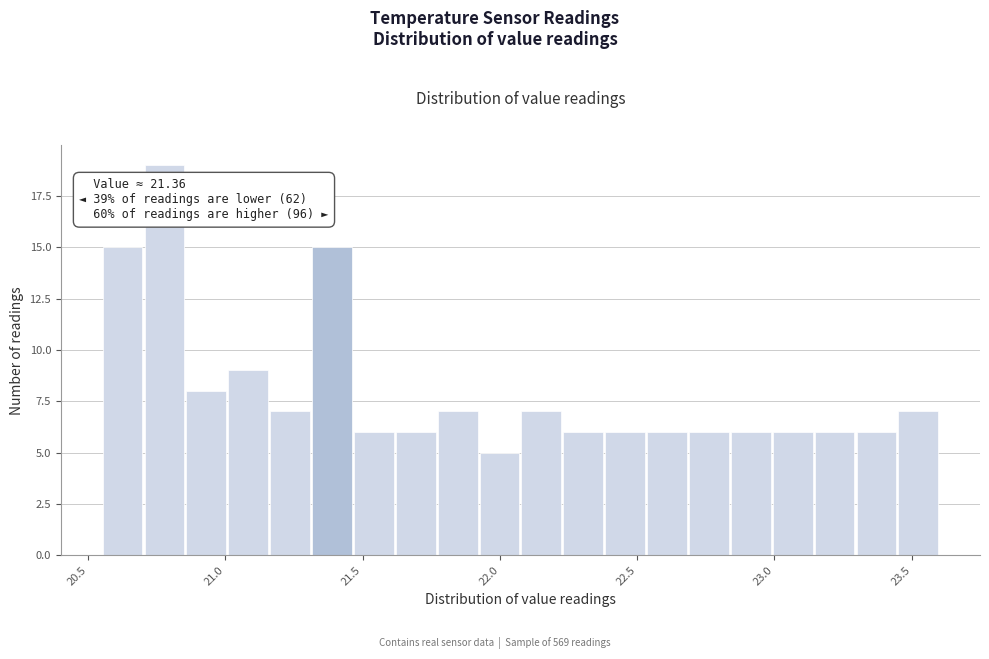

Around what value on the x-axis is the tallest bar? Give the approximate position of its centre, as read against the axis.

20.80